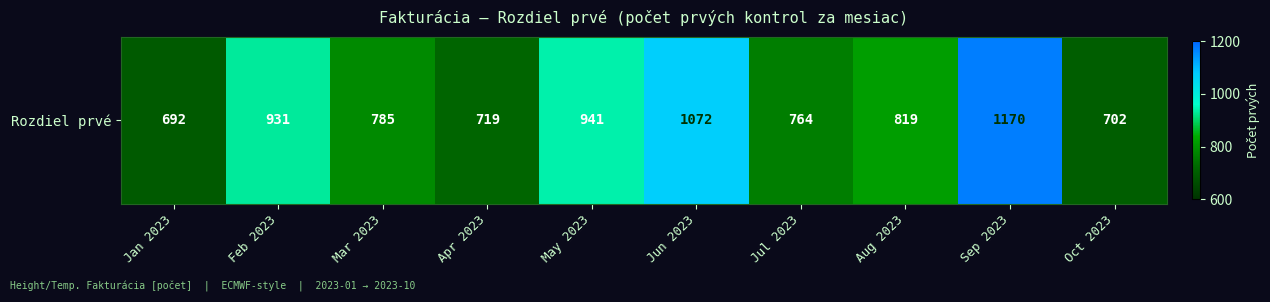

What value does the data have at Oct 2023, to the nearest 5?

700